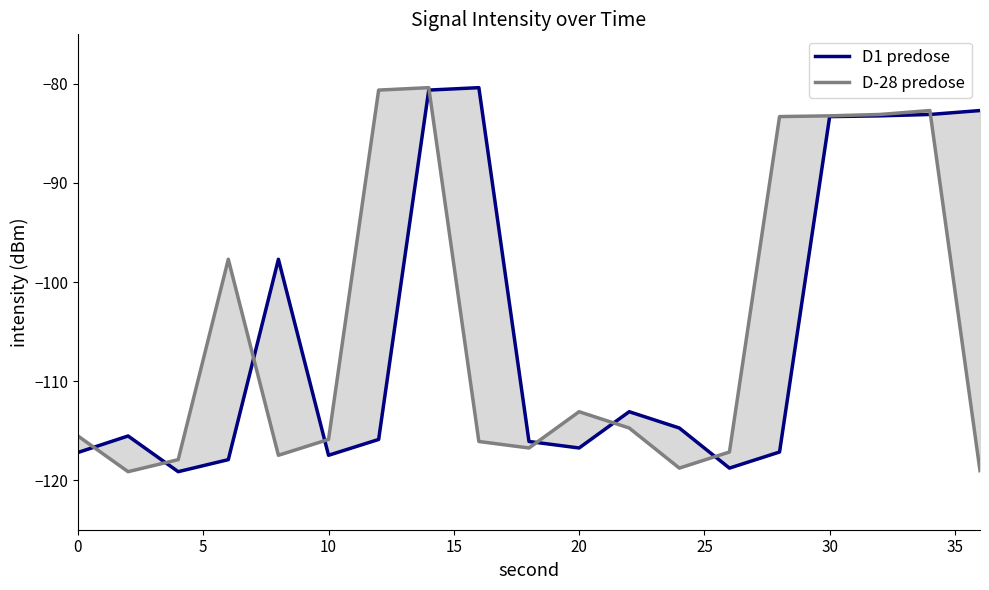

Where is D-28 predose nearest to the value -99?

15